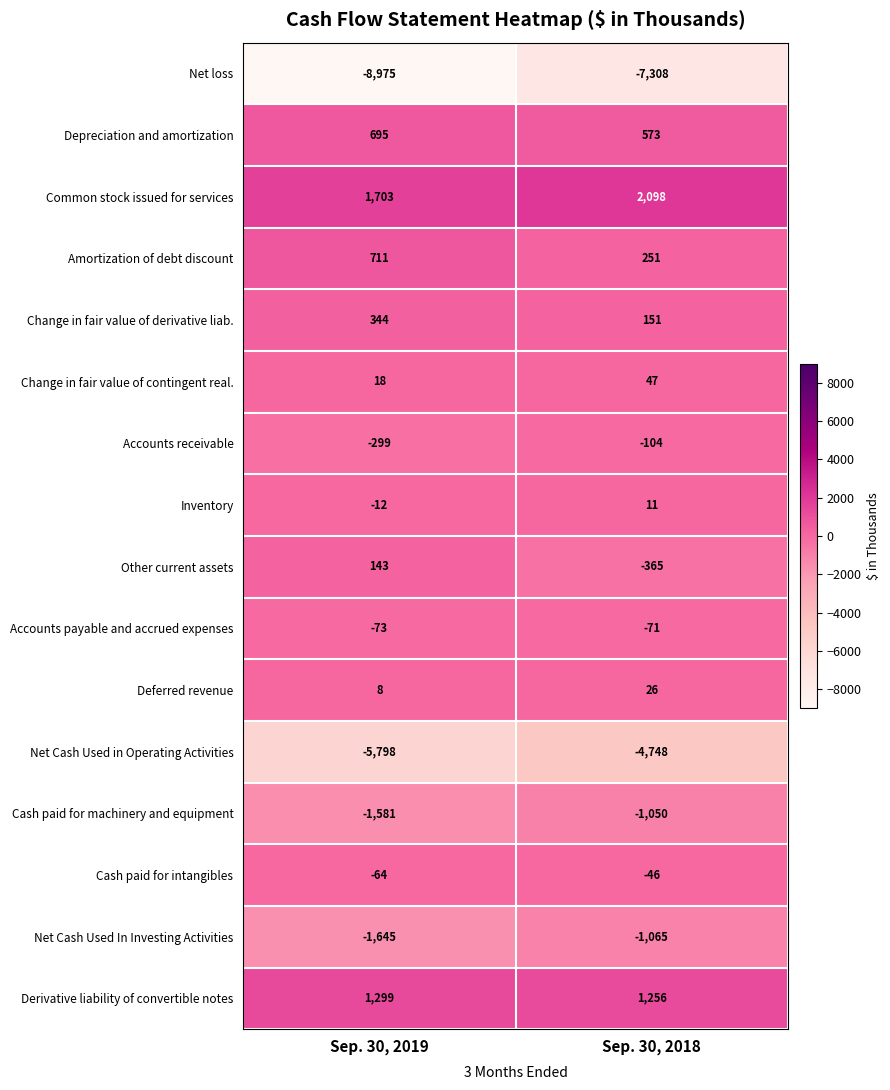

True or false: Derivative liability of convertible notes has a value of 1256 at Sep. 30, 2018.

True